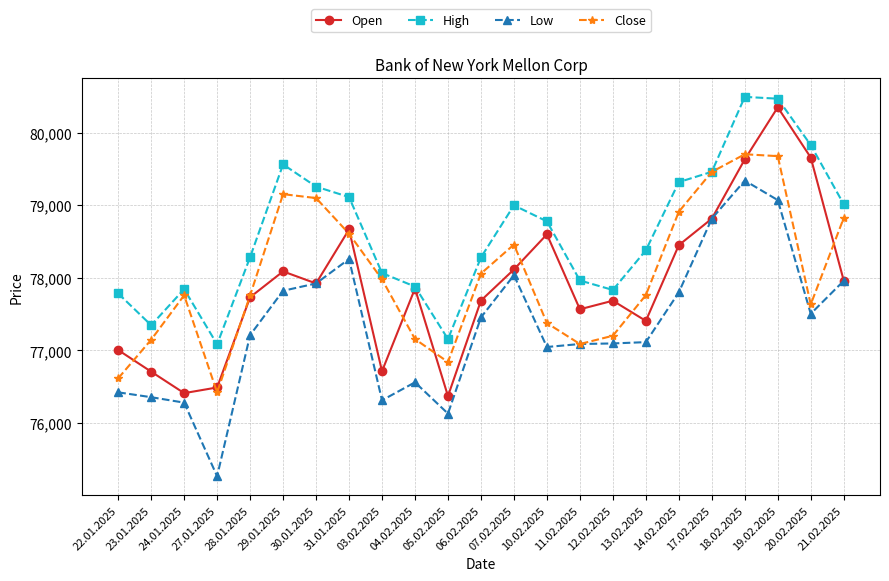

Rank the series by their maximum value, from lowest to highest.

Low, Close, Open, High